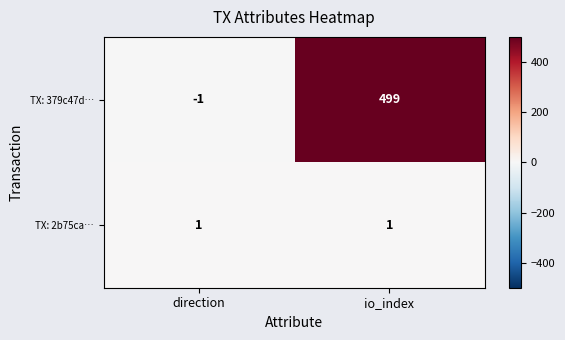

What is the smallest value displayed?

-1